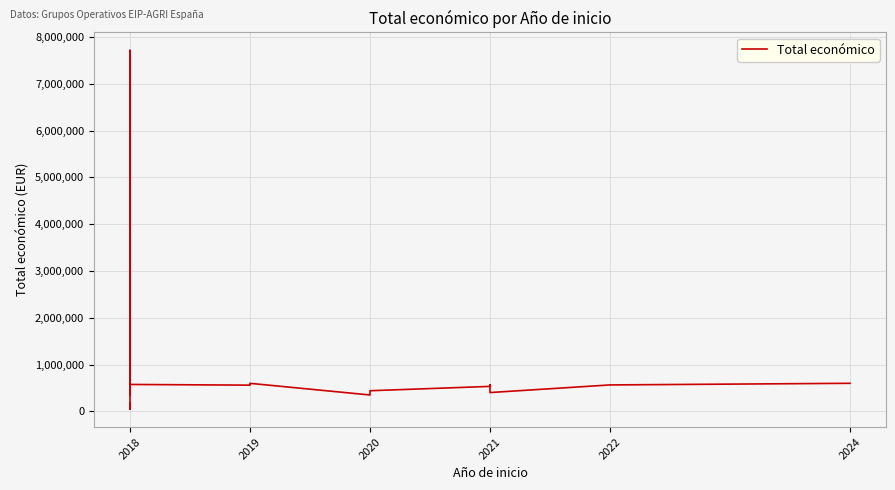

Count the number of categories in the chart.

18